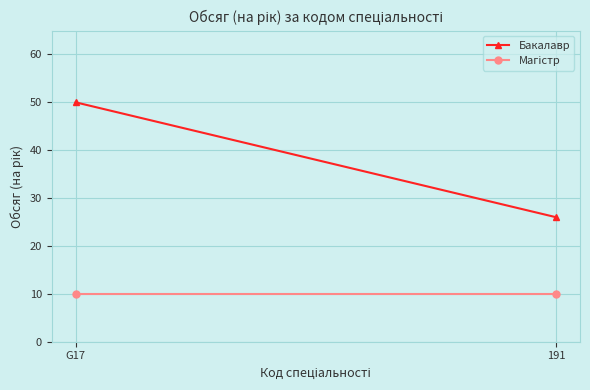

At how many categories does at least one series exceed 17?

2